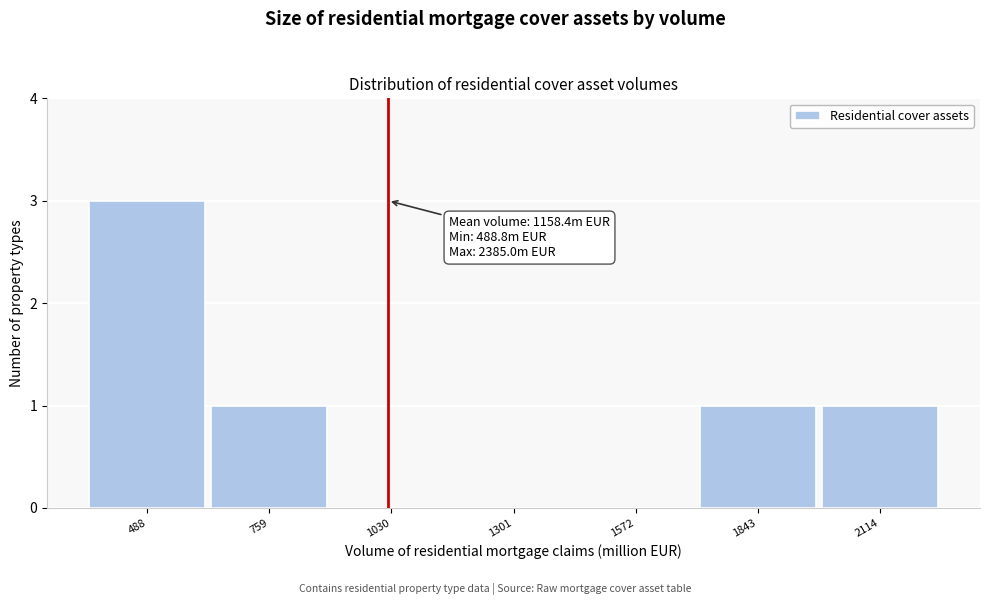

Reading left to right, what are all the values shown in this chart?

488=3	759=1	1030=0	1301=0	1572=0	1843=1	2114=1